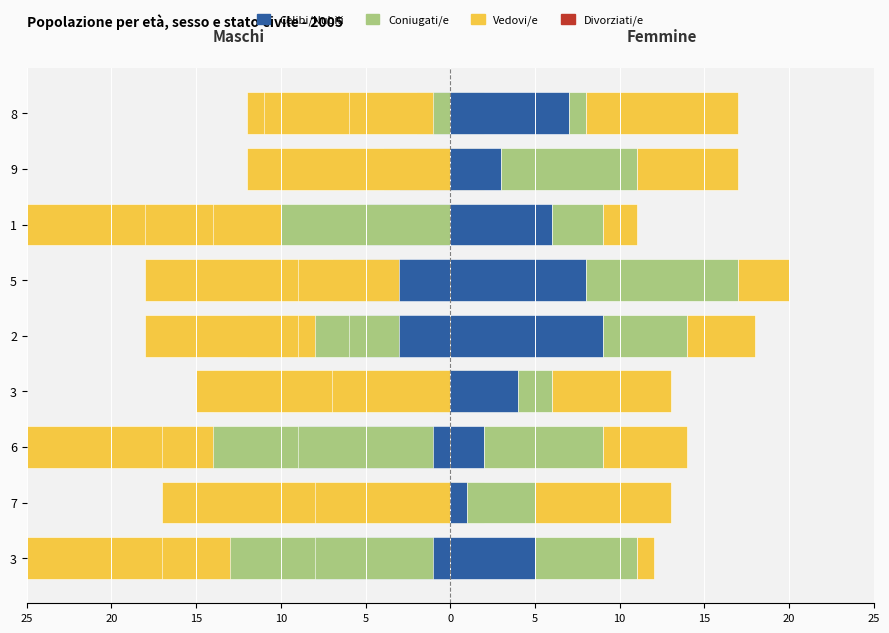

True or false: Celibi/Nubili has a value of -7 at 1.

False